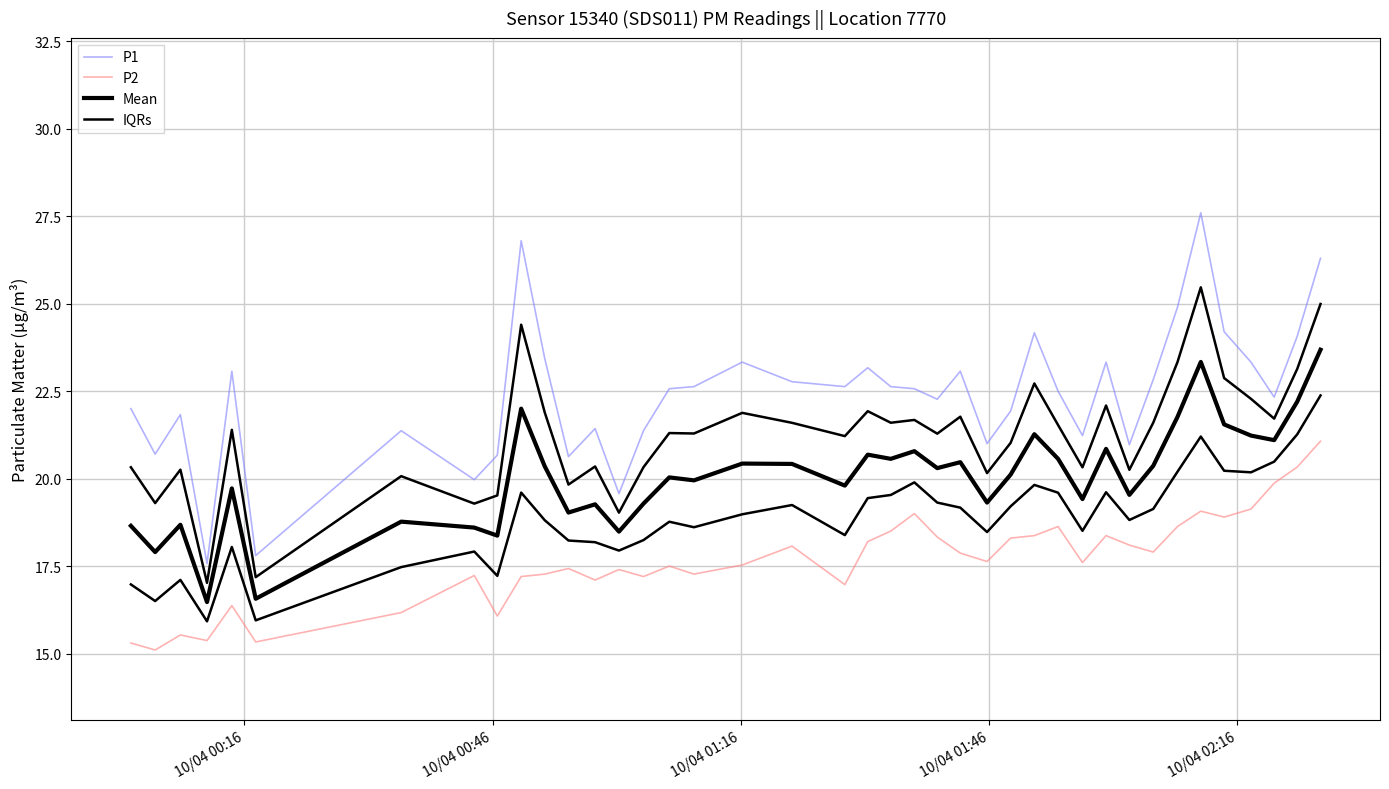

What are all the series names shown in the legend?

P1, P2, Mean, IQRs